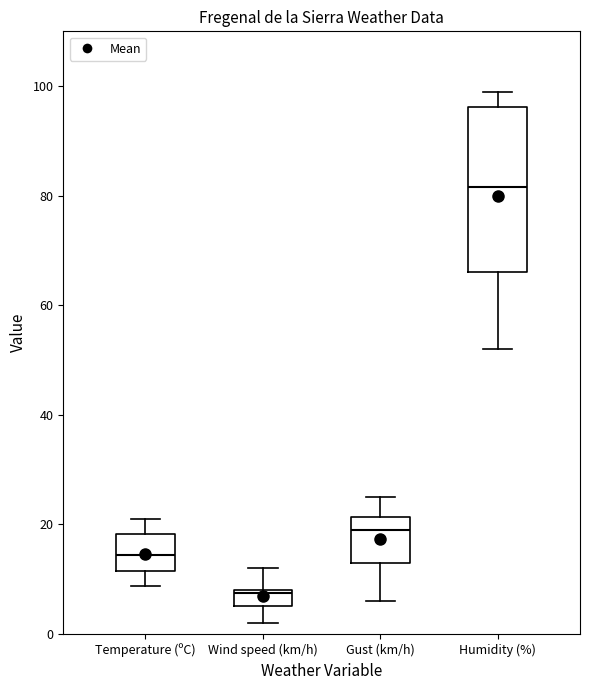

Reading left to right, transcribe this box plot: for each box, give where its median line is, the range the box spans, and where its two whiskers end, as read against the y-axis. The values are not printed on the chart, so give them approximately, as read against the axis.

Temperature (ºC): median 14, box 12 to 18, whiskers 8 to 20
Wind speed (km/h): median 8, box 6 to 8, whiskers 2 to 12
Gust (km/h): median 20, box 14 to 22, whiskers 6 to 26
Humidity (%): median 82, box 66 to 96, whiskers 52 to 100